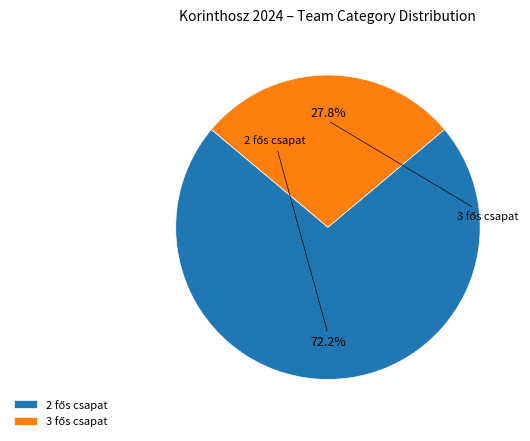

What percentage do 3 fős csapat and 2 fős csapat together represent?

100.0%